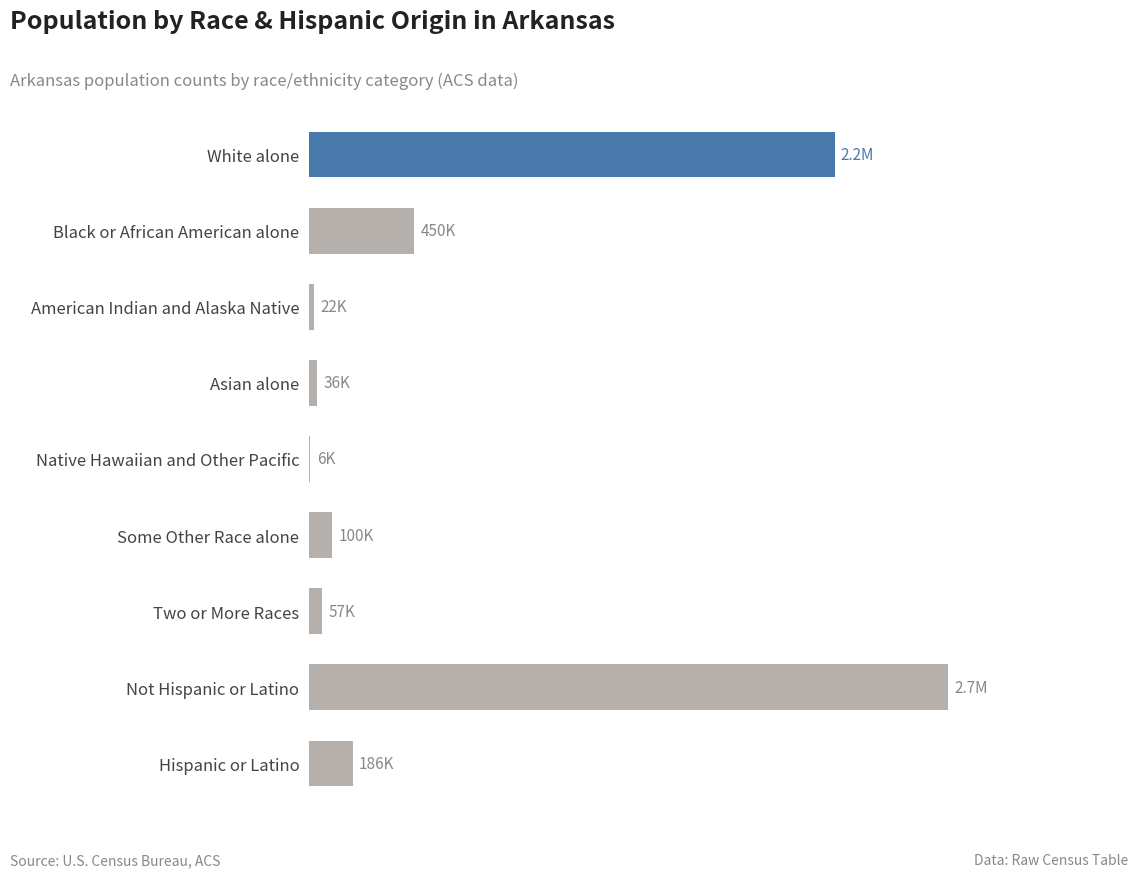

Where is the data nearest to the value 1367865?

White alone